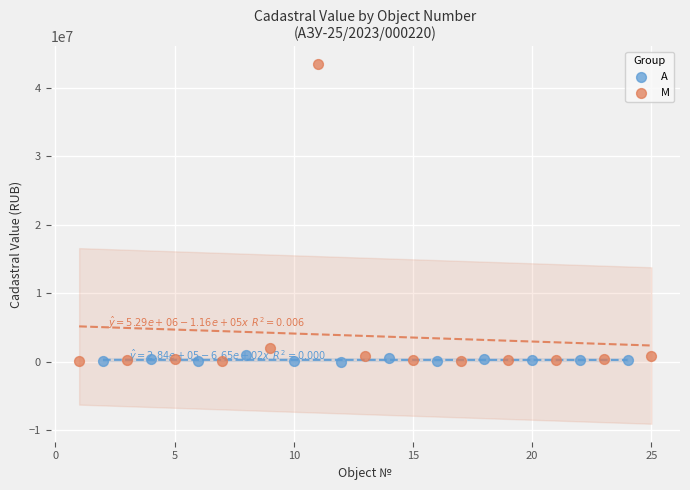

Which series reaches the maximum Y coordinate?

M